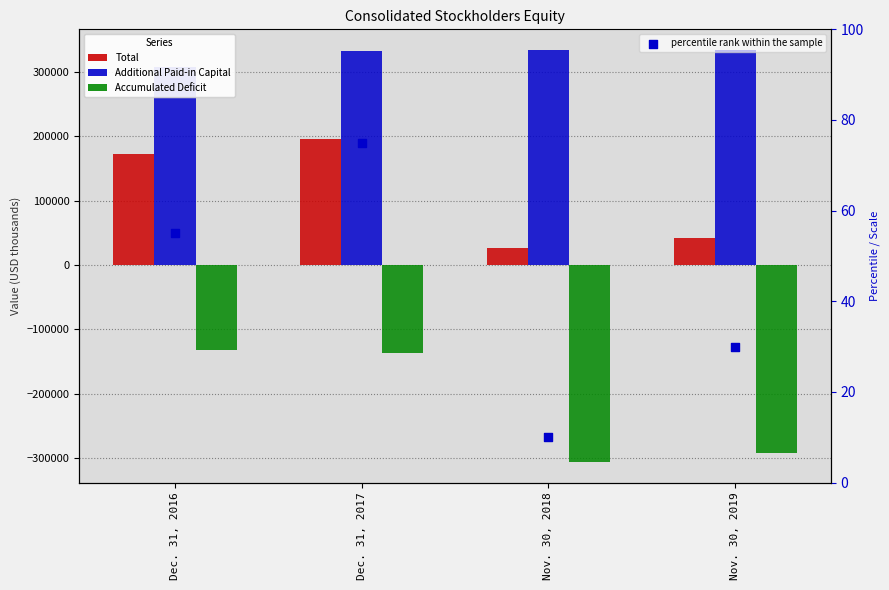

At how many categories does at least one series exceed -108497?

4